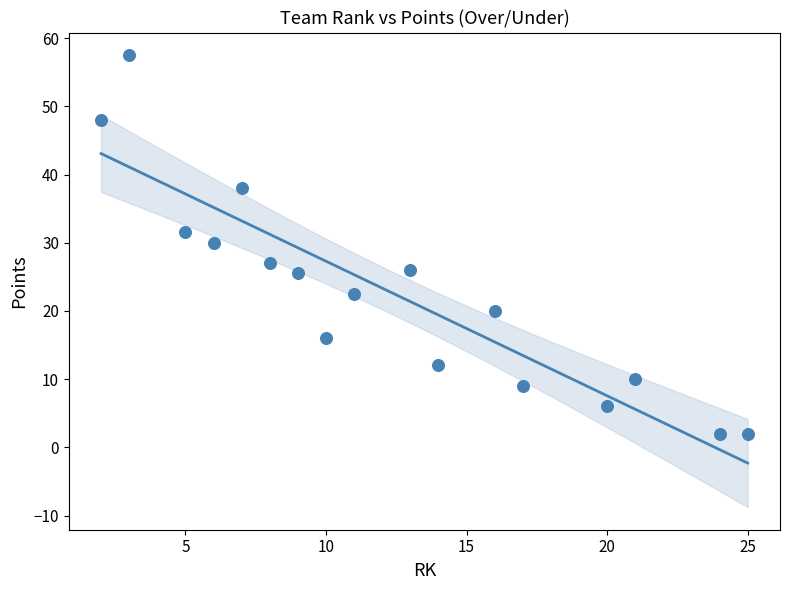

What Y value in the scatter plot is closest to 29?

30.0